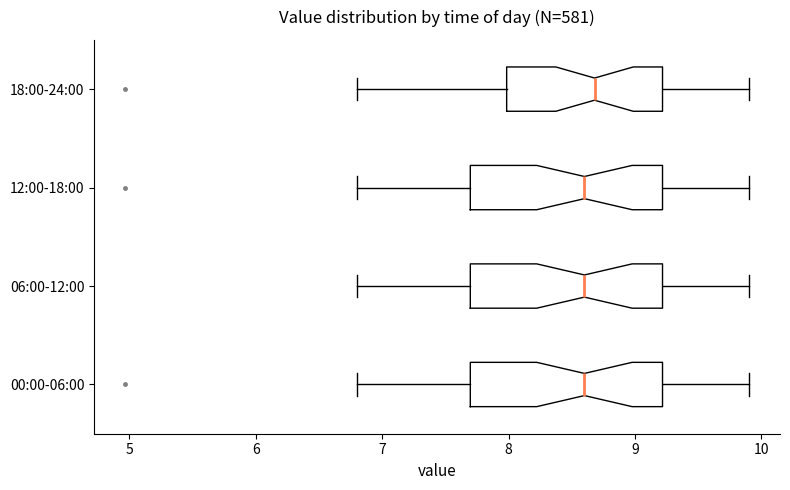

Reading bottom to top, transcribe this box plot: for each box, give where its median line is, the range the box spans, and where its two whiskers end, as read against the x-axis. The values are not printed on the chart, so give them approximately, as read against the axis.

00:00-06:00: median 8.6, box 7.7 to 9.2, whiskers 6.8 to 9.9
06:00-12:00: median 8.6, box 7.7 to 9.2, whiskers 6.8 to 9.9
12:00-18:00: median 8.6, box 7.7 to 9.2, whiskers 6.8 to 9.9
18:00-24:00: median 8.7, box 8.0 to 9.2, whiskers 6.8 to 9.9